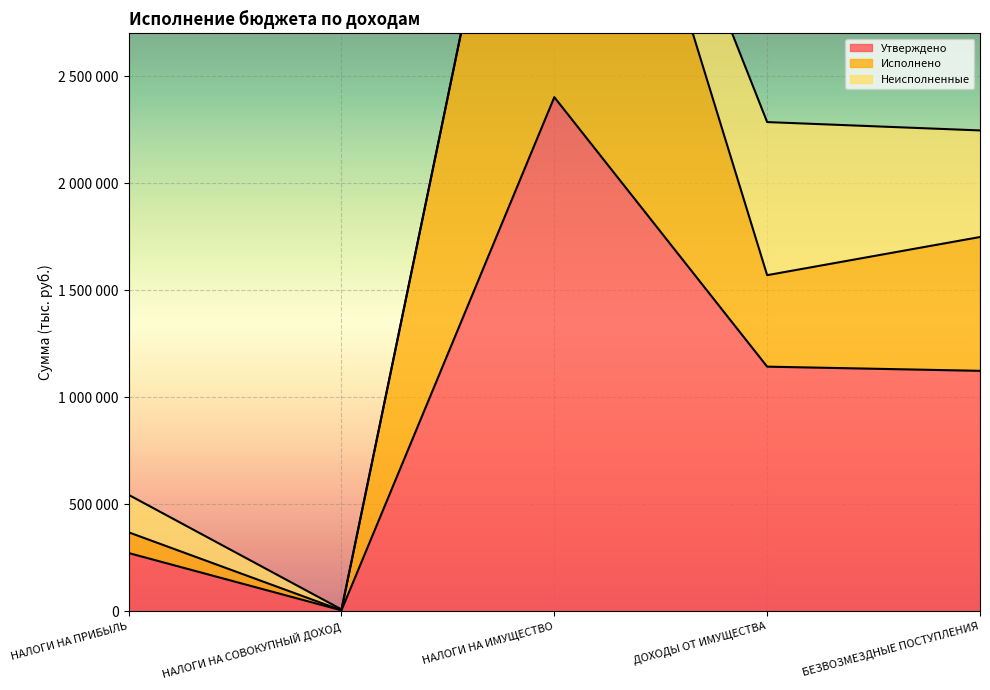

True or false: Исполнено has more than 0 interior local peaks.

True